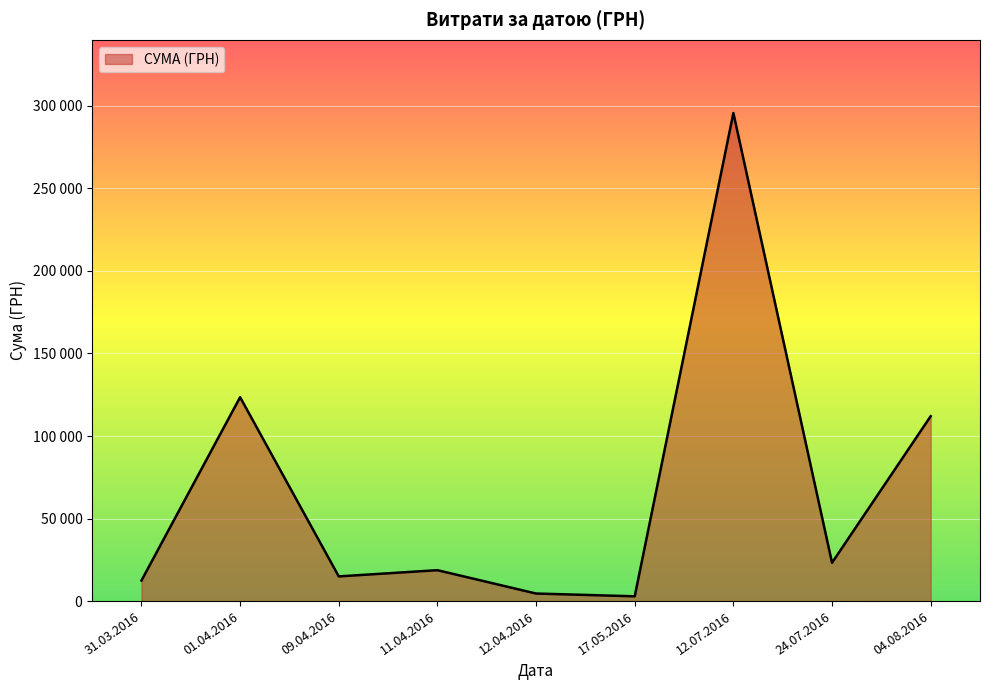

True or false: there are more than 0 points higher than both neighbors.

True